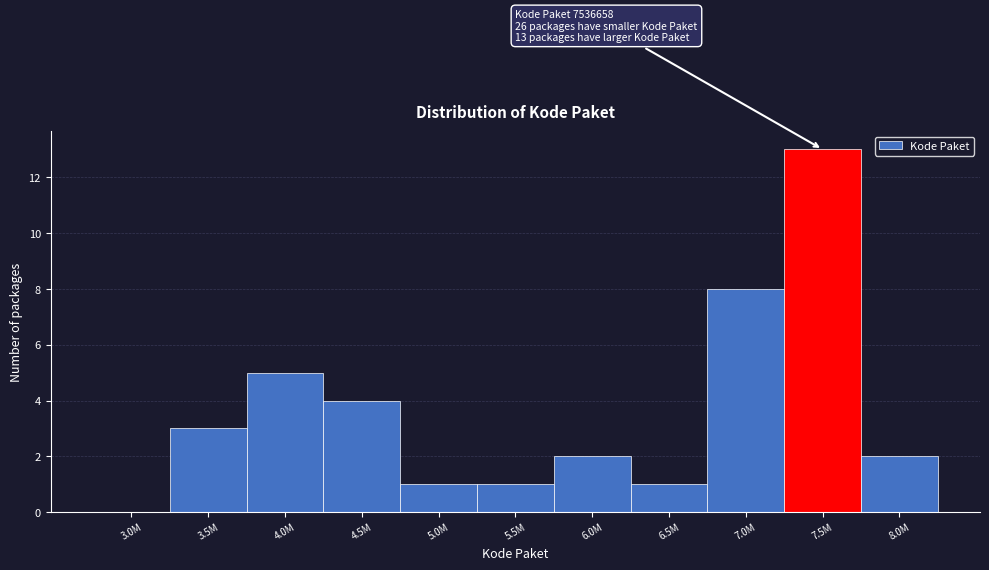

Reading left to right, extract all data points from this chart.

3.0M=0	3.5M=3	4.0M=5	4.5M=4	5.0M=1	5.5M=1	6.0M=2	6.5M=1	7.0M=8	7.5M=13	8.0M=2